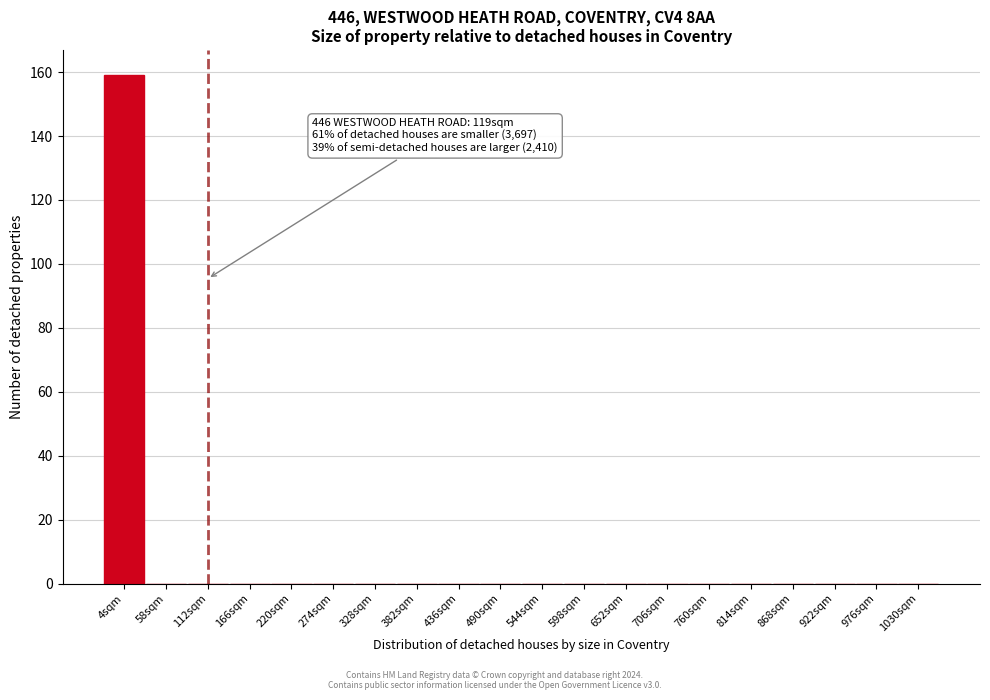

Reading left to right, list all the values displayed in this chart.

4sqm=159	58sqm=0	112sqm=0	166sqm=0	220sqm=0	274sqm=0	328sqm=0	382sqm=0	436sqm=0	490sqm=0	544sqm=0	598sqm=0	652sqm=0	706sqm=0	760sqm=0	814sqm=0	868sqm=0	922sqm=0	976sqm=0	1030sqm=0